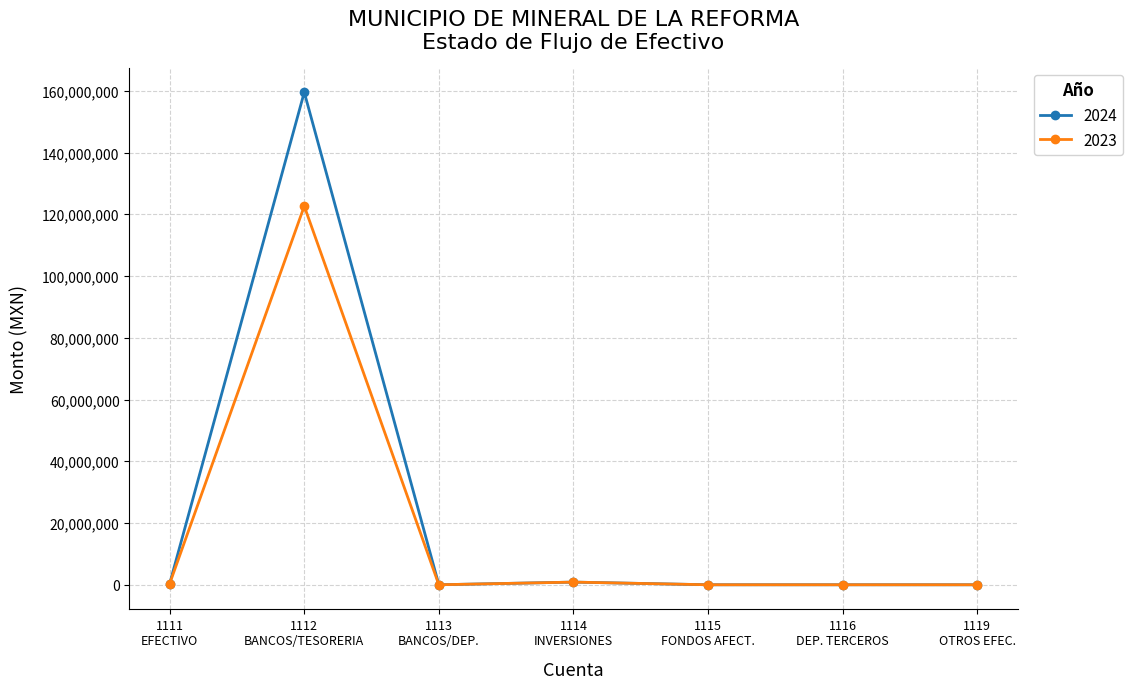

Is this an area chart (filled region under the line)?

No